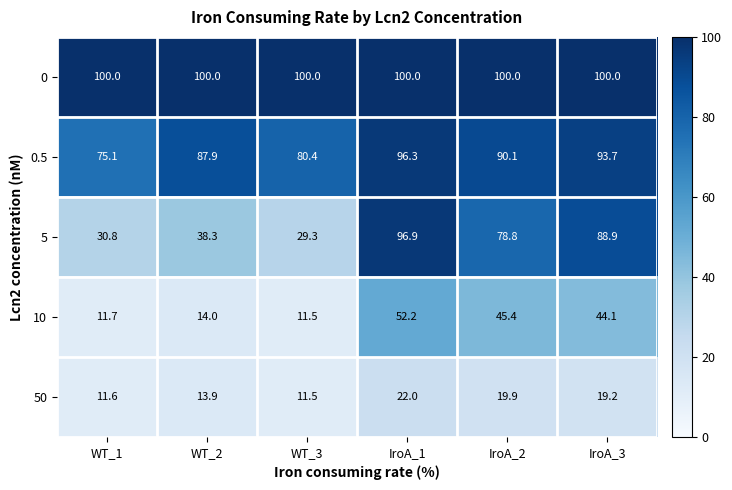

Between WT_1 and IroA_1, which series saw the biggest shift?

5